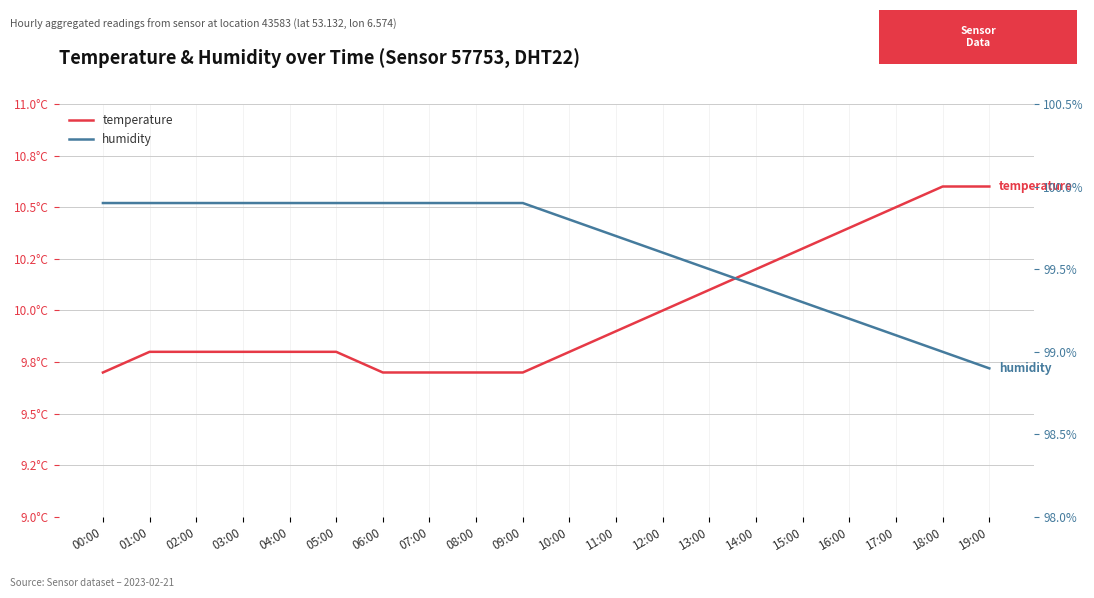

What is the difference between the second highest and minimum values in the humidity series?

1.0